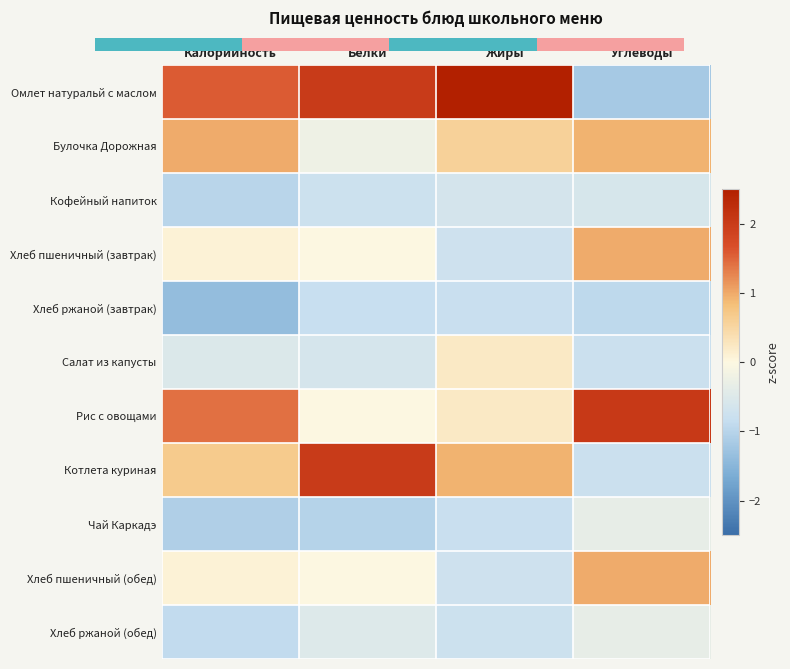

Reading left to right, list all the values displayed in this chart.

Омлет натуральй с маслом: Калорийность=1.6	Белки=2.0	Жиры=2.5	Углеводы=-1.2
Булочка Дорожная: Калорийность=1.0	Белки=-0.2	Жиры=0.6	Углеводы=0.9
Кофейный напиток: Калорийность=-1.0	Белки=-0.7	Жиры=-0.6	Углеводы=-0.6
Хлеб пшеничный (завтрак): Калорийность=0.1	Белки=-0.0	Жиры=-0.7	Углеводы=1.0
Хлеб ржаной (завтрак): Калорийность=-1.4	Белки=-0.8	Жиры=-0.8	Углеводы=-0.9
Салат из капусты: Калорийность=-0.5	Белки=-0.6	Жиры=0.2	Углеводы=-0.8
Рис с овощами: Калорийность=1.4	Белки=-0.0	Жиры=0.2	Углеводы=2.0
Котлета куриная: Калорийность=0.7	Белки=2.0	Жиры=0.9	Углеводы=-0.8
Чай Каркадэ: Калорийность=-1.1	Белки=-1.0	Жиры=-0.8	Углеводы=-0.3
Хлеб пшеничный (обед): Калорийность=0.1	Белки=-0.0	Жиры=-0.7	Углеводы=1.0
Хлеб ржаной (обед): Калорийность=-0.9	Белки=-0.5	Жиры=-0.8	Углеводы=-0.3